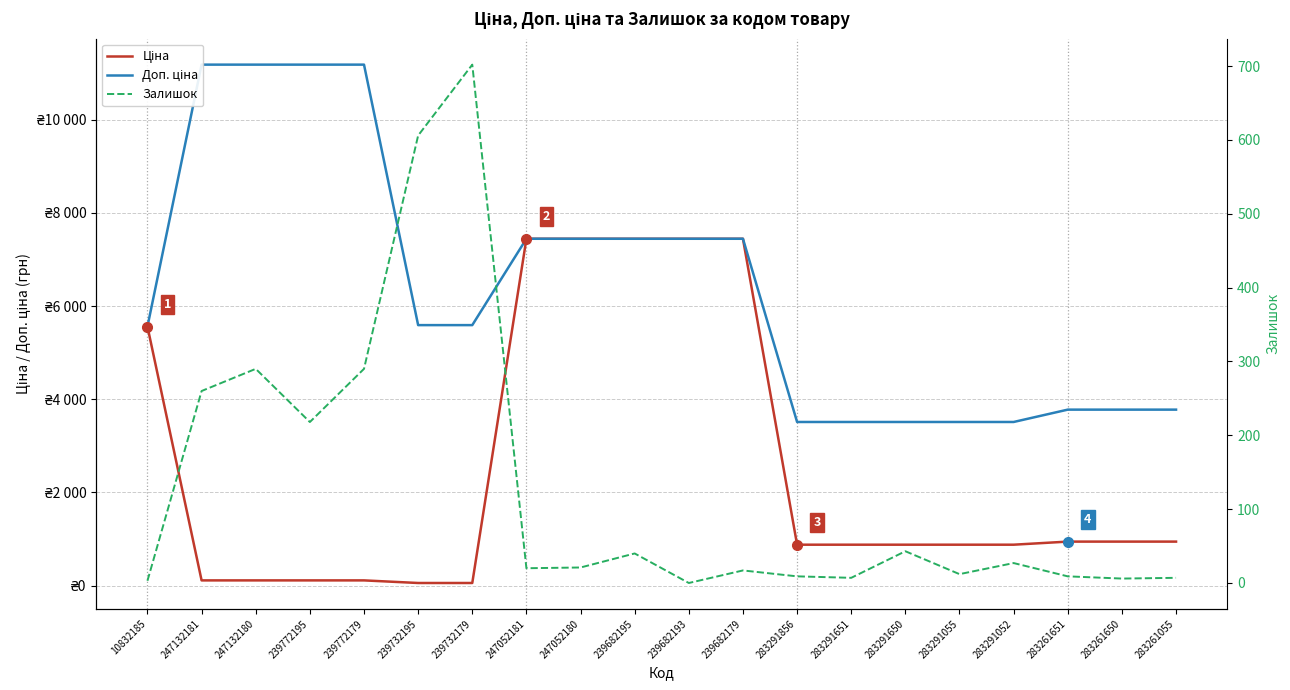

What are all the series names shown in the legend?

Ціна, Доп. ціна, Залишок